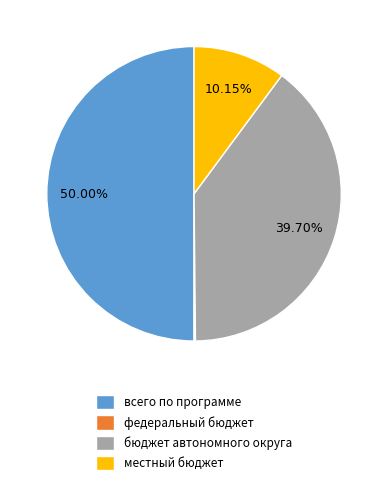

Between бюджет автономного округа and местный бюджет, which is larger?

бюджет автономного округа